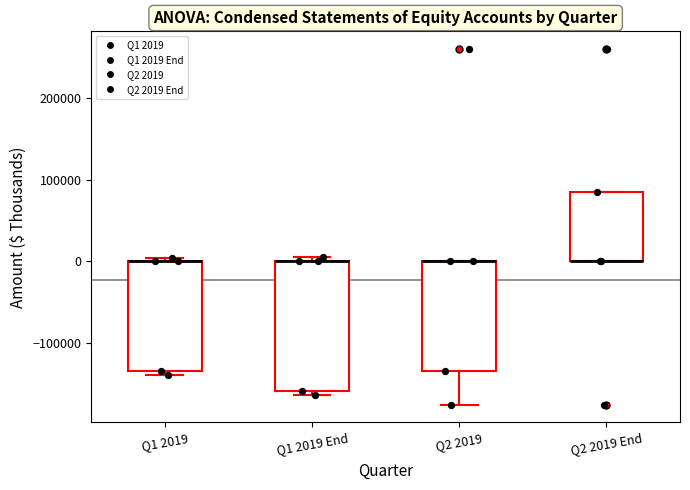

Reading left to right, transcribe this box plot: for each box, give where its median line is, the range the box spans, and where its two whiskers end, as read against the y-axis. The values are not printed on the chart, so give them approximately, as read against the axis.

Q1 2019: median 0 (drawn on the box's upper edge), box -130000 to 0, whiskers -140000 to 0 (just above the box's upper edge)
Q1 2019 End: median 0 (drawn on the box's upper edge), box -160000 to 0, whiskers -160000 (just below the box's lower edge) to 10000
Q2 2019: median 0 (drawn on the box's upper edge), box -130000 to 0, whiskers -180000 to 0
Q2 2019 End: median 0 (drawn on the box's lower edge), box 0 to 80000, whiskers 0 to 80000